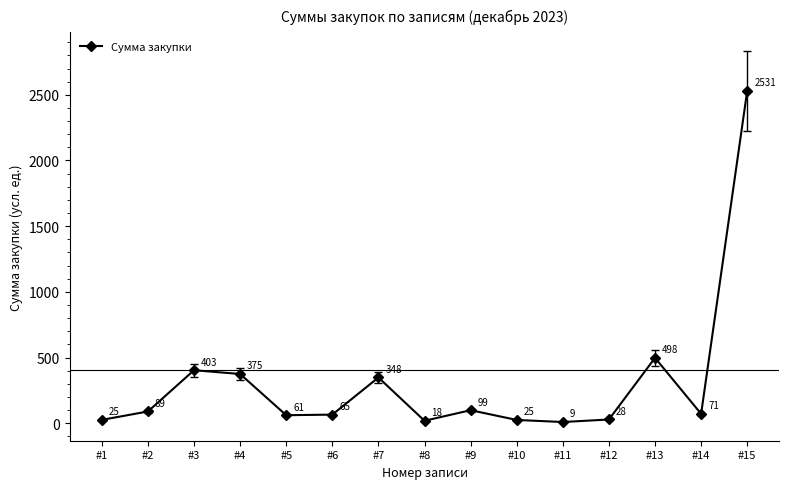

Which category has the lowest value across all series?

#11